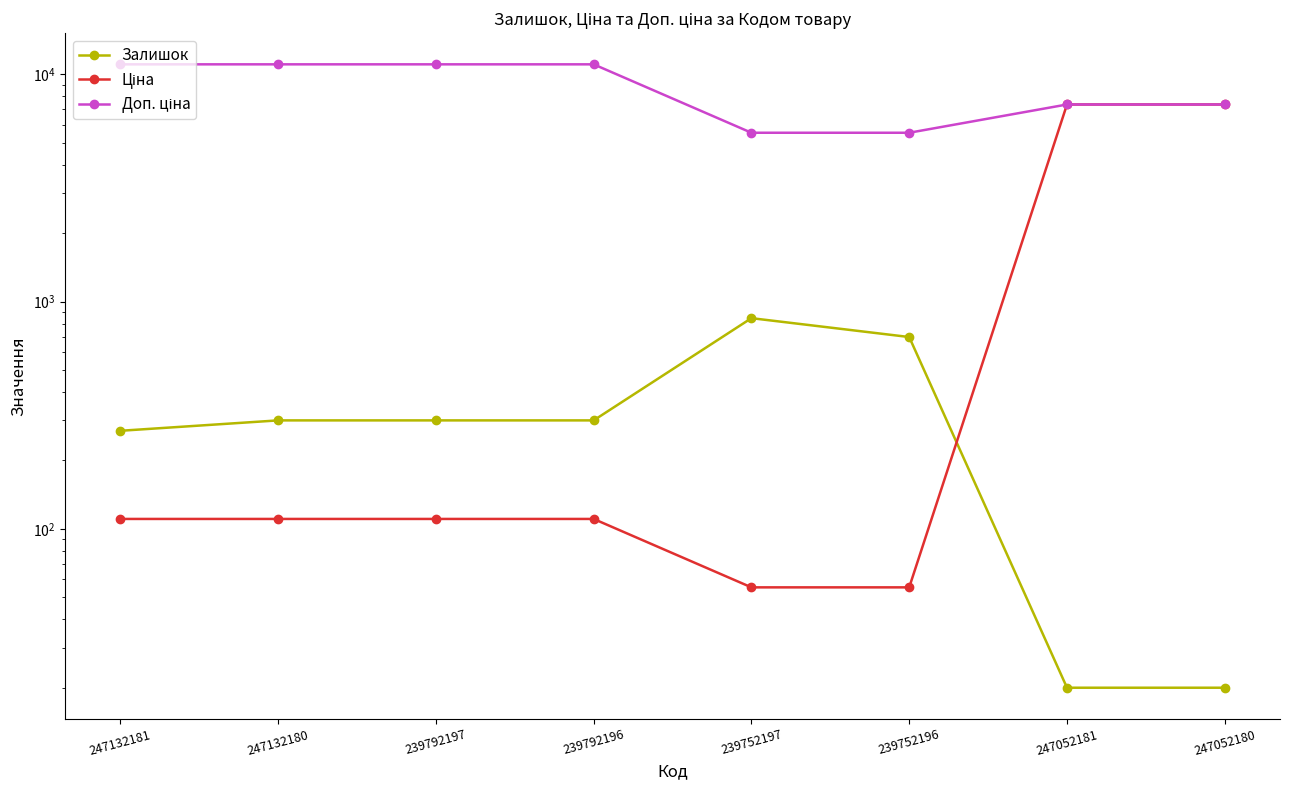

List the series in order of their peak value, lowest first.

Залишок, Ціна, Доп. ціна